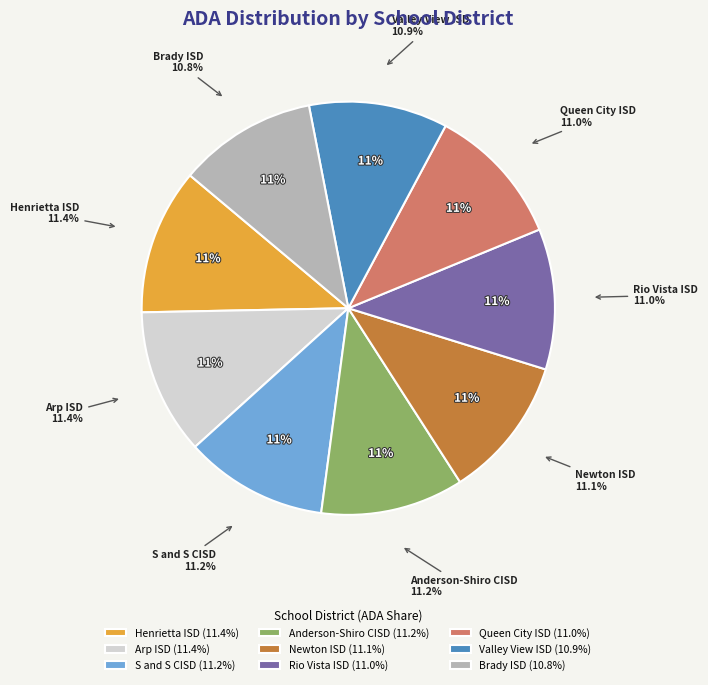

Which category has the smallest portion of the pie?

Brady ISD